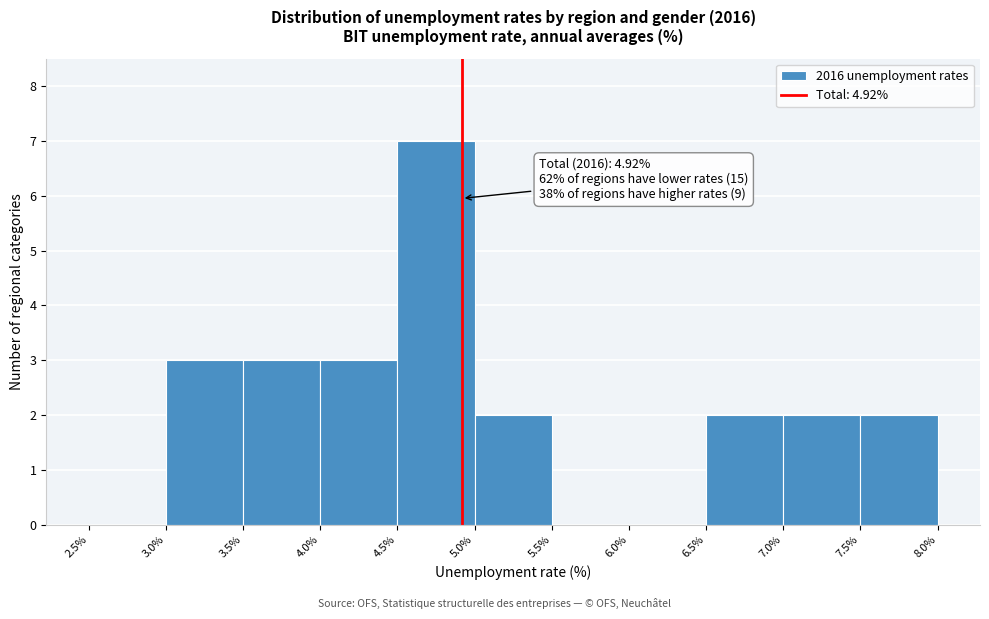

Which range on the x-axis has the tallest bar?

4.5% to 5.0%